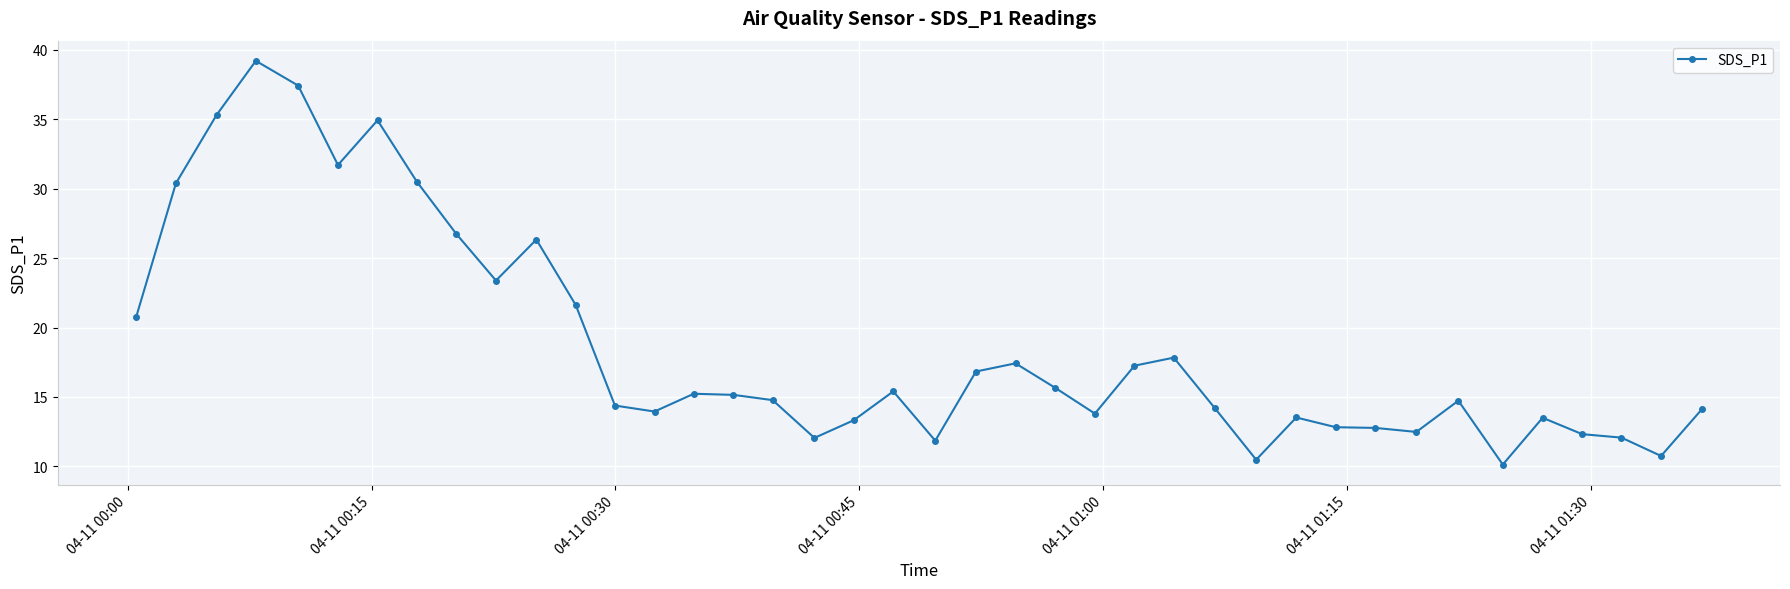

What is the sum of all values?

747.0